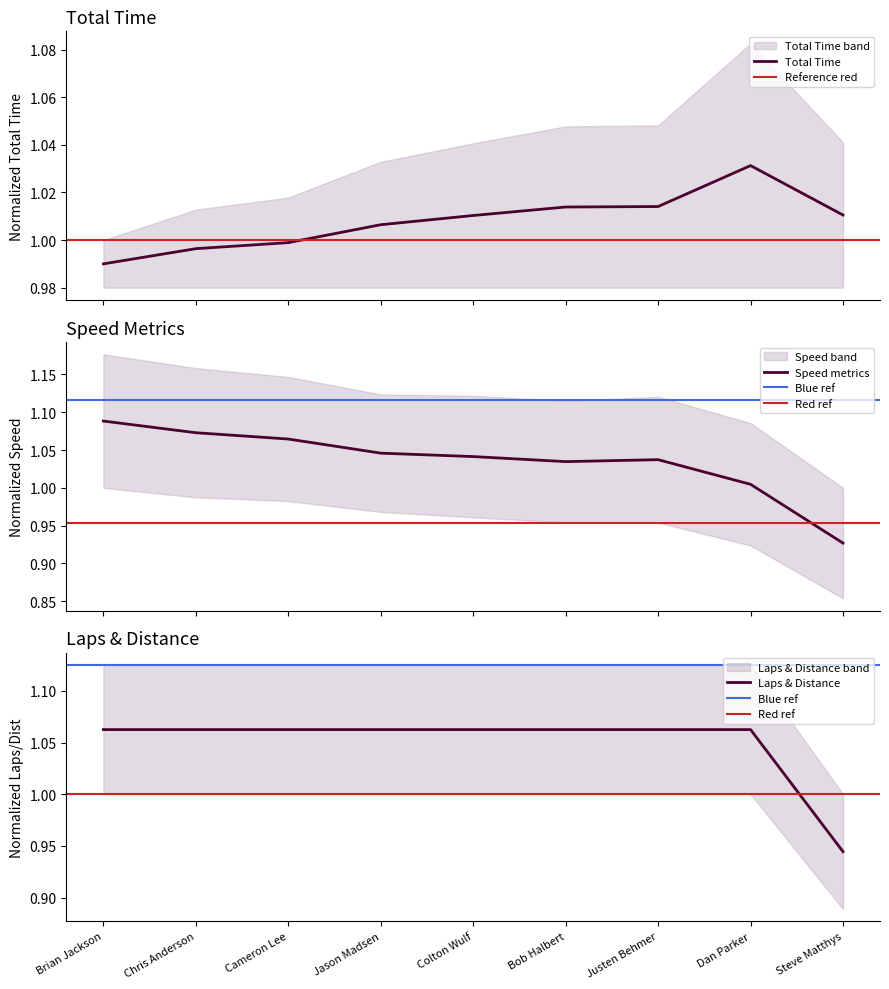

Reading left to right, what are all the values shown in this chart?

Total Time: 1.0	1.0	1.0	1.0	1.0	1.0	1.0	1.0	1.0
Best Lap time: 1.1	1.1	1.1	1.0	1.0	1.0	1.0	1.0	0.9
Total Distance: 1.1	1.1	1.1	1.1	1.1	1.1	1.1	1.1	0.9